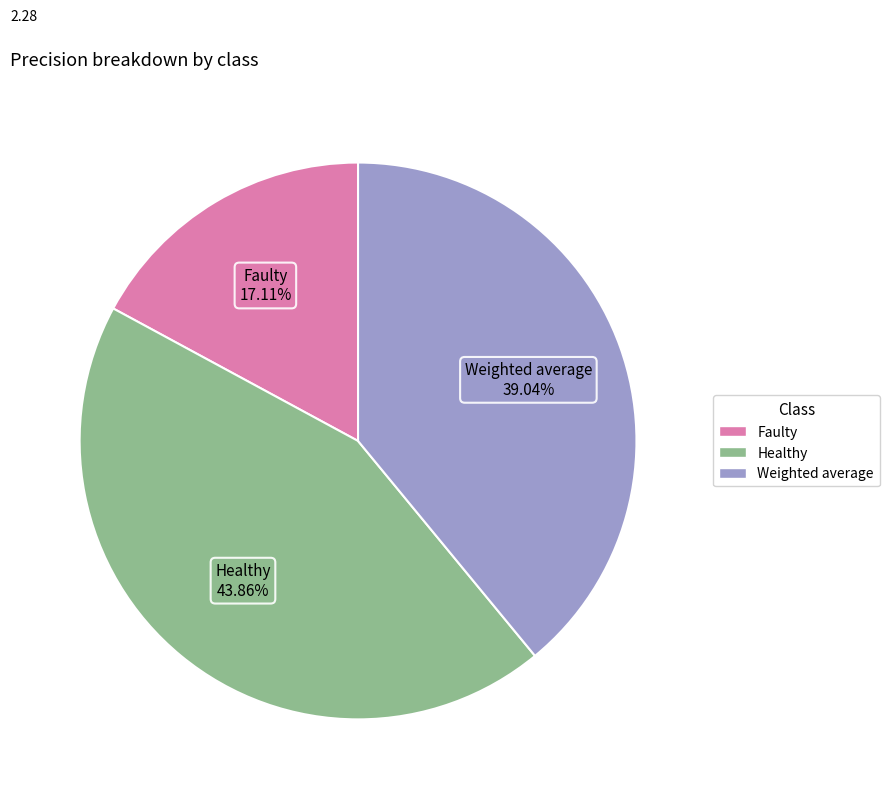

To the nearest percent, what percentage of the pie is Faulty?

17%